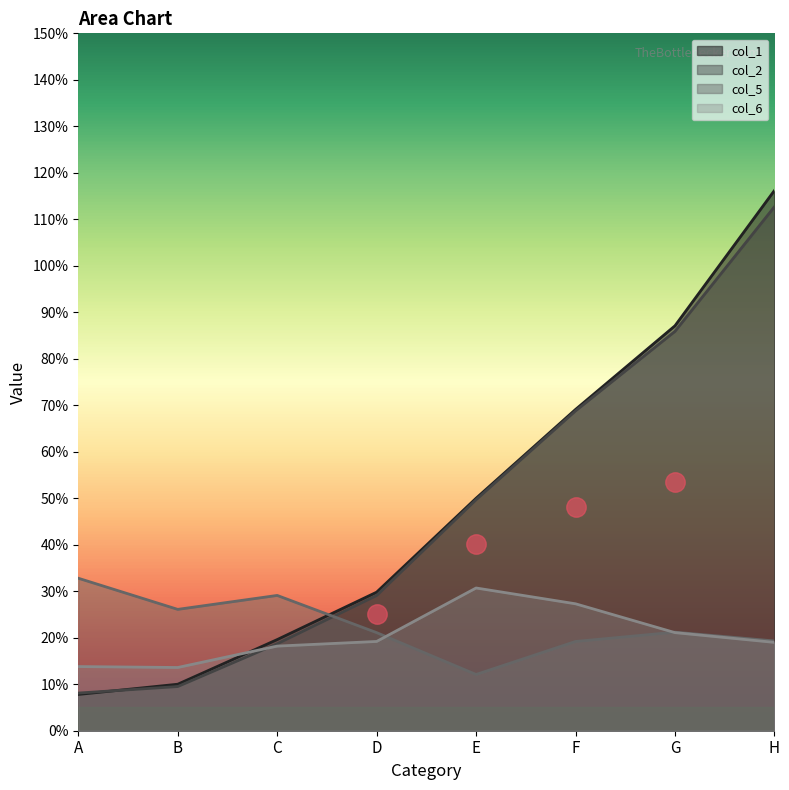

Reading left to right, transcribe all the data shown in this chart.

col_1: 0.1	0.1	0.2	0.3	0.5	0.7	0.9	1.2
col_2: 0.1	0.1	0.2	0.3	0.5	0.7	0.9	1.1
col_5: 0.3	0.3	0.3	0.2	0.1	0.2	0.2	0.2
col_6: 0.1	0.1	0.2	0.2	0.3	0.3	0.2	0.2